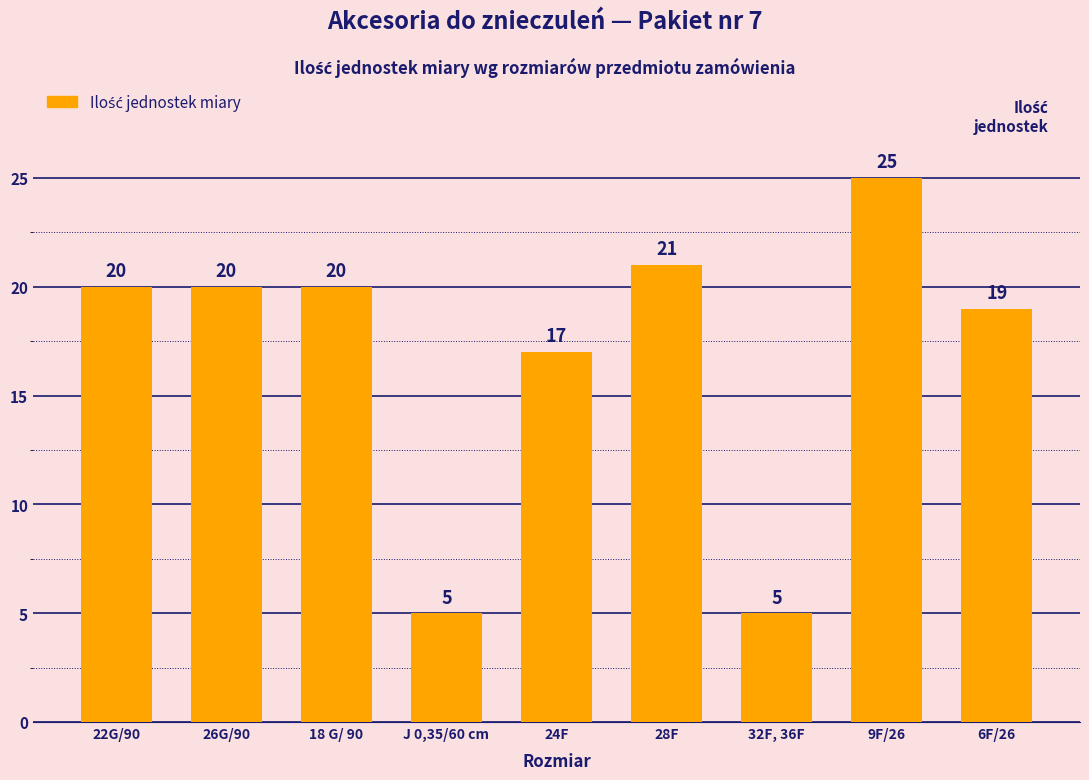

Which label corresponds to the largest value in the chart?

9F/26